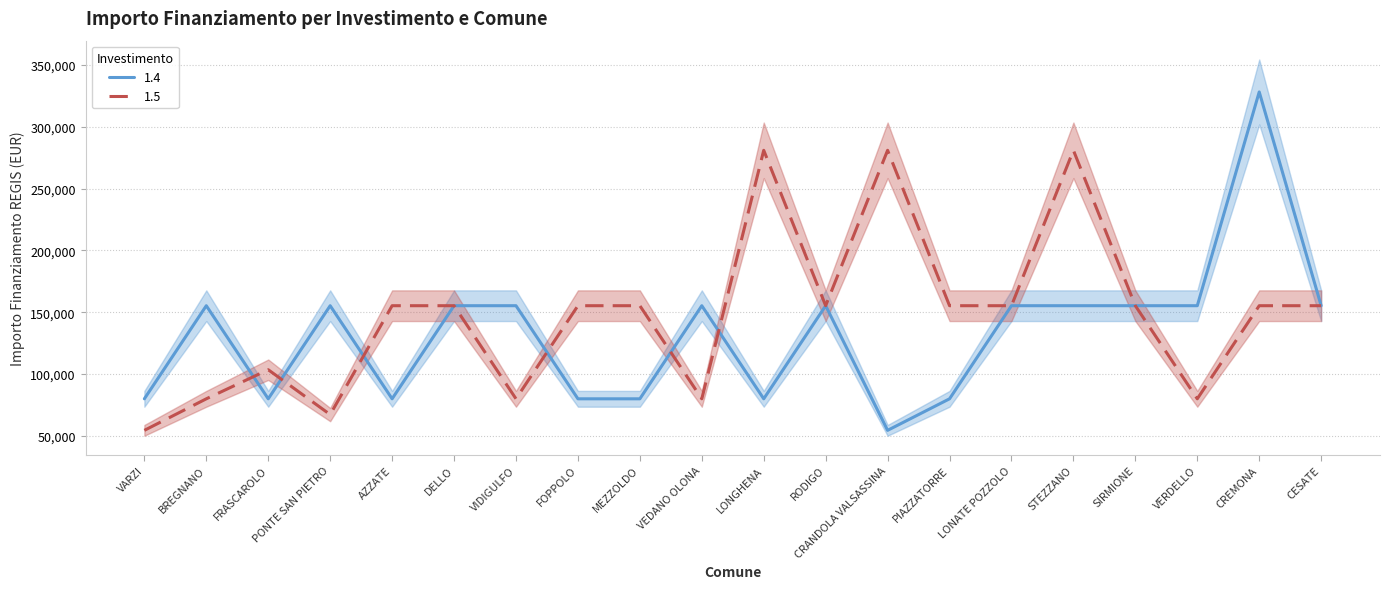

Which series has the largest total across all categories?

1.5